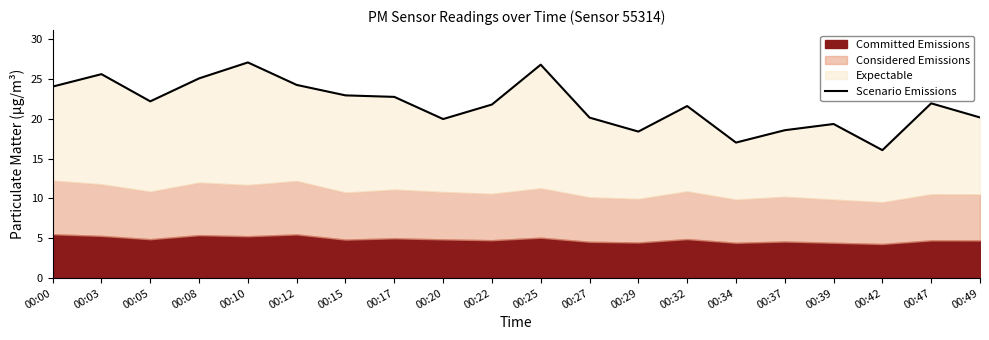

Where does the data first go above 21?

00:00